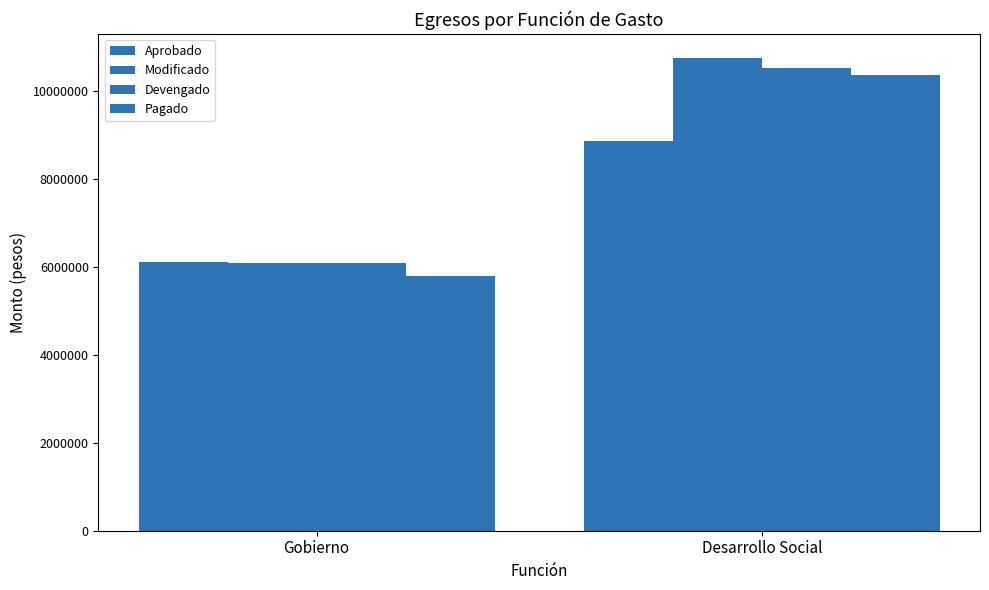

Are the bars horizontal?

No